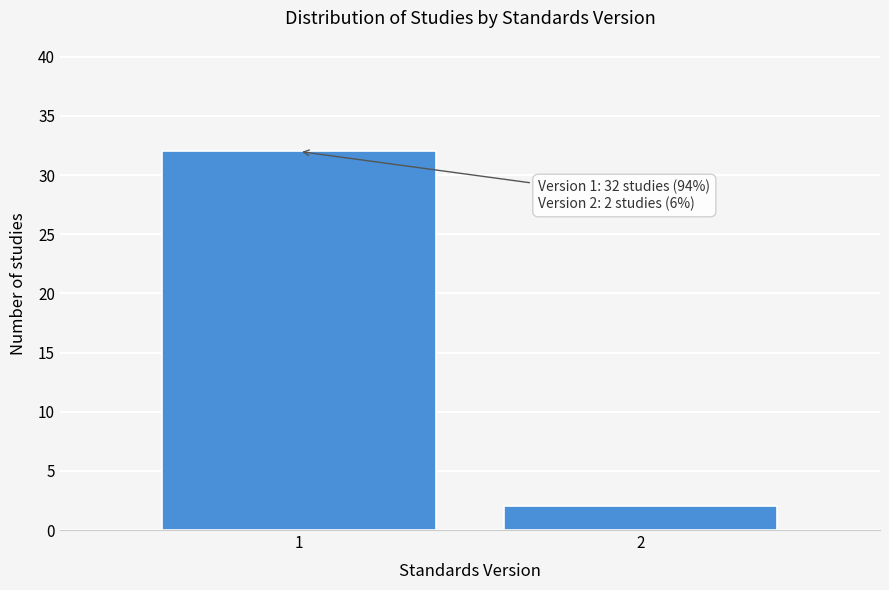

Reading right to left, transcribe all the data shown in this chart.

2	32